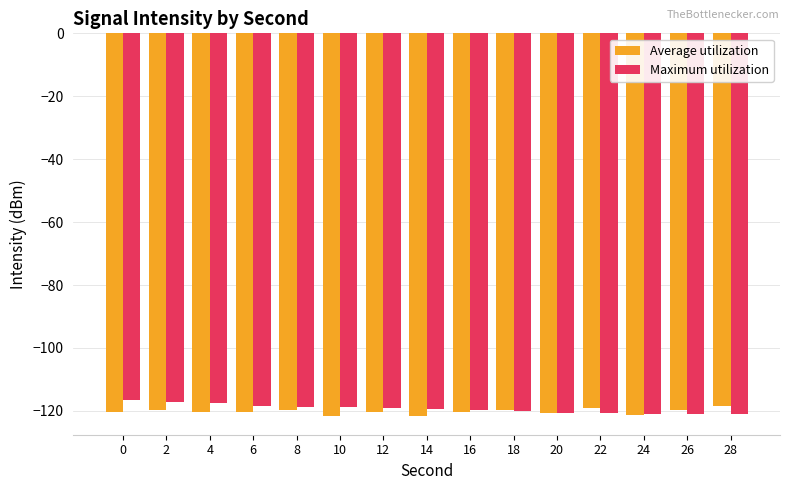

What is the lowest value of the Maximum utilization series?

-121.0